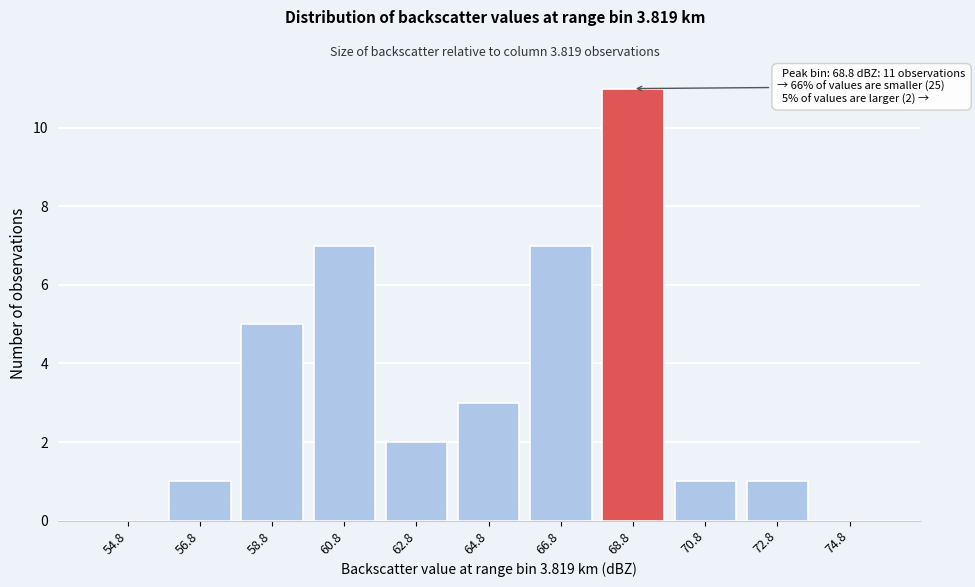

Reading left to right, transcribe all the data shown in this chart.

54.8=0	56.8=1	58.8=5	60.8=7	62.8=2	64.8=3	66.8=7	68.8=11	70.8=1	72.8=1	74.8=0